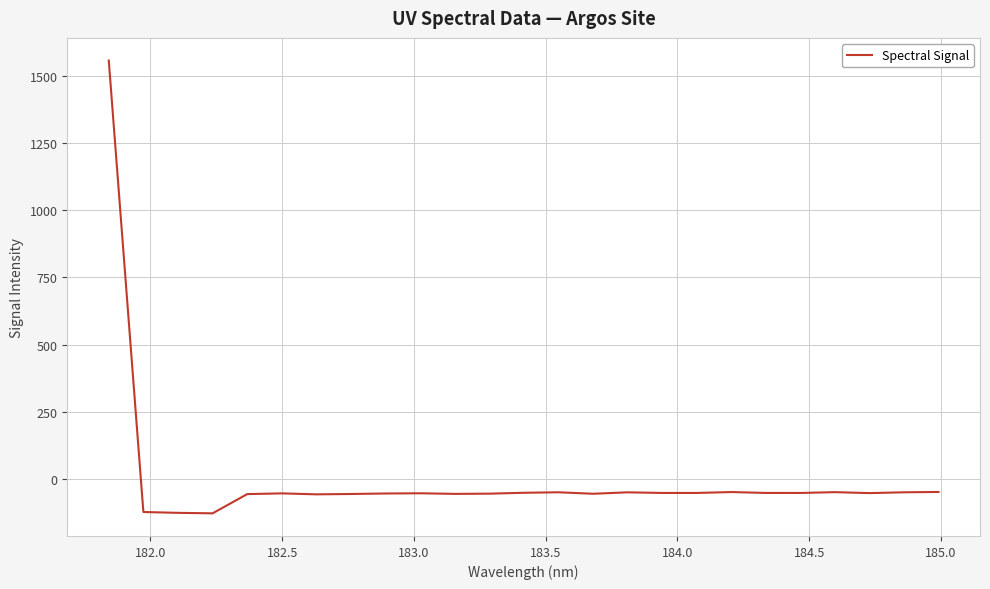

What is the smallest value displayed?

-125.8